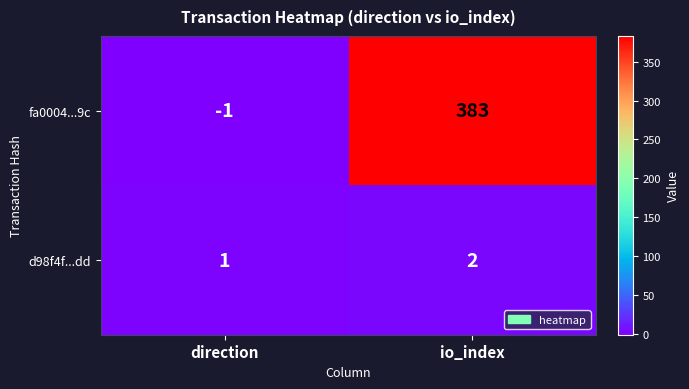

At which label is fa0004...9c closest to 191?

direction